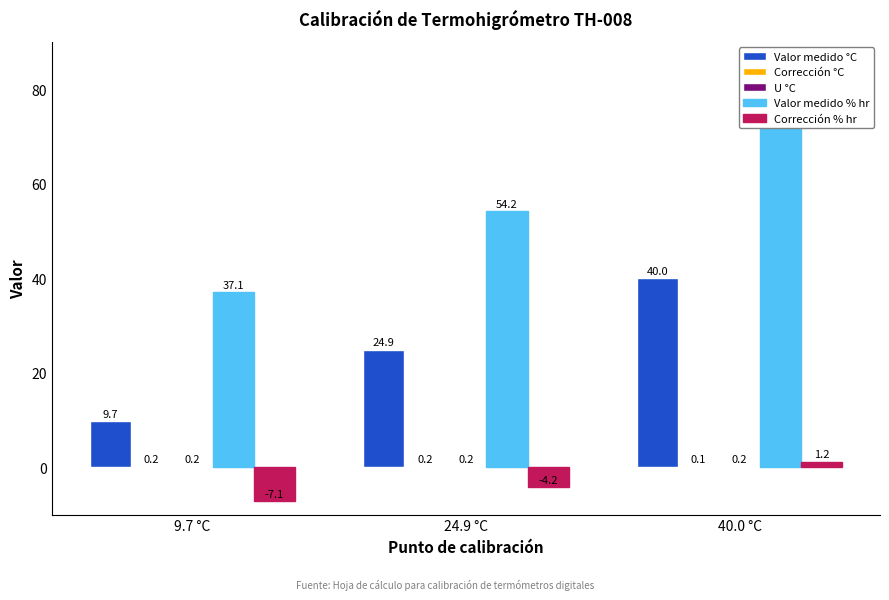

Does the chart contain stacked bars?

No